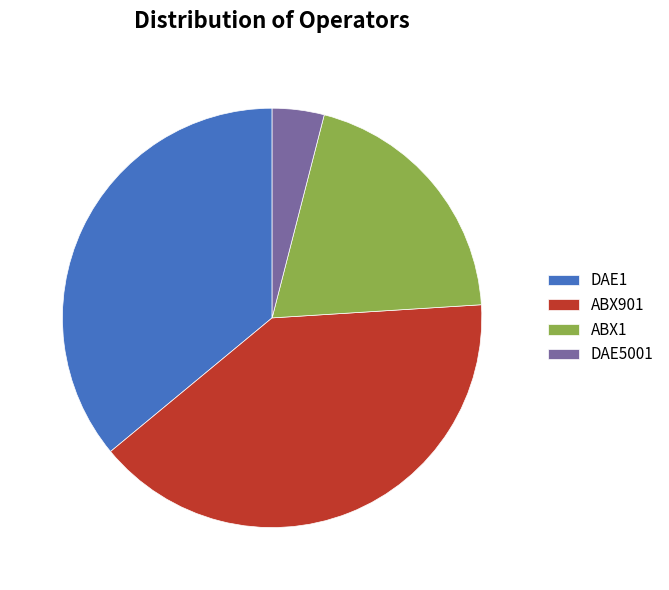

Which has a higher value, ABX1 or DAE1?

DAE1